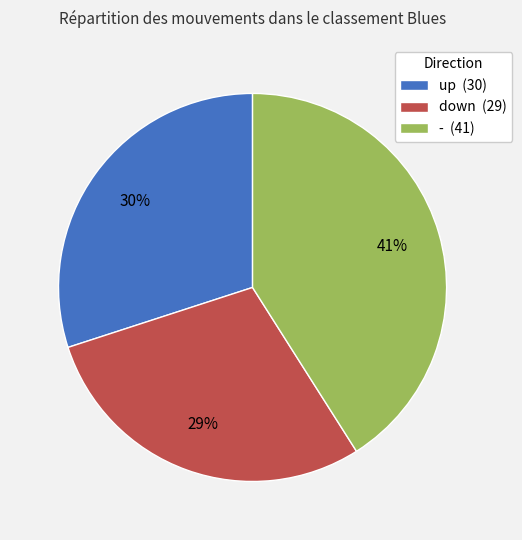

To the nearest percent, what is the average slice percentage?

33%